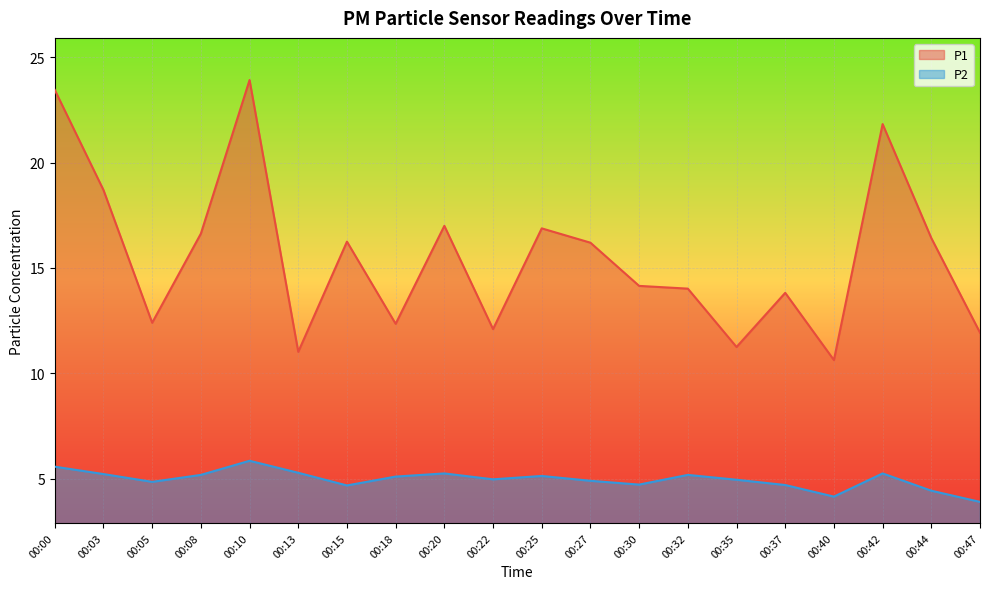

Reading left to right, transcribe all the data shown in this chart.

P1: 23.4	18.7	12.4	16.6	23.9	11.0	16.2	12.3	17.0	12.1	16.9	16.2	14.2	14.0	11.2	13.8	10.6	21.8	16.4	11.9
P2: 5.6	5.2	4.8	5.2	5.8	5.3	4.7	5.1	5.2	5.0	5.1	4.9	4.7	5.2	5.0	4.7	4.2	5.2	4.4	3.9